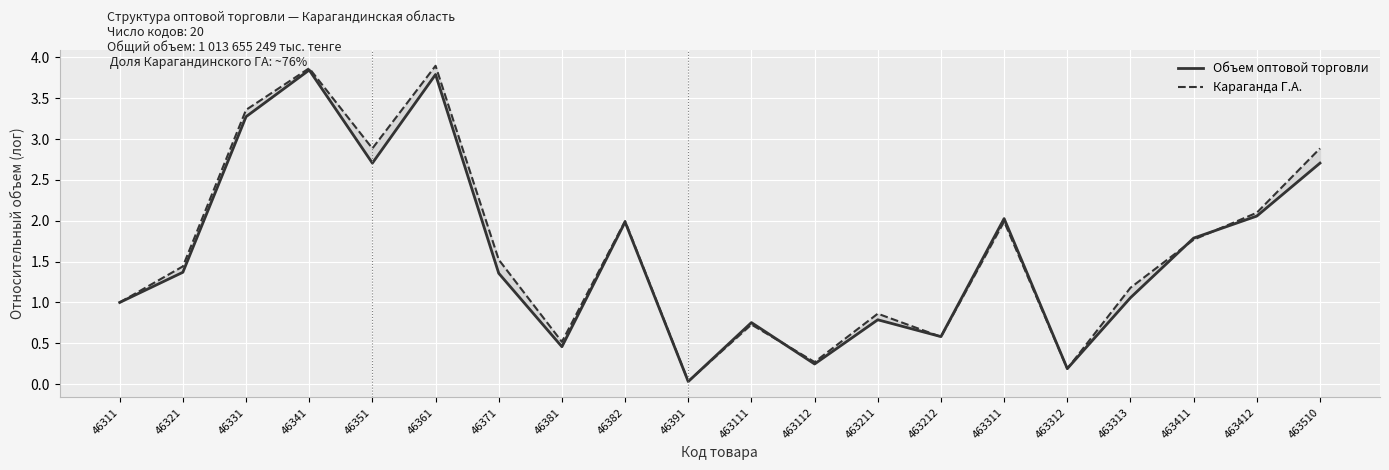

How many categories are shown in the chart?

20